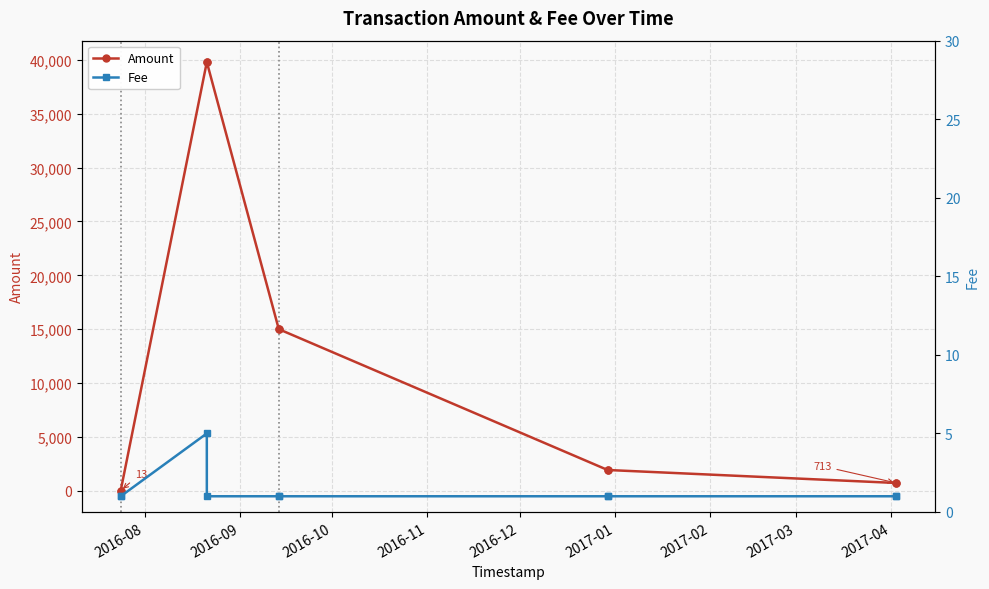

How many data points in Amount are less than 1922?

5